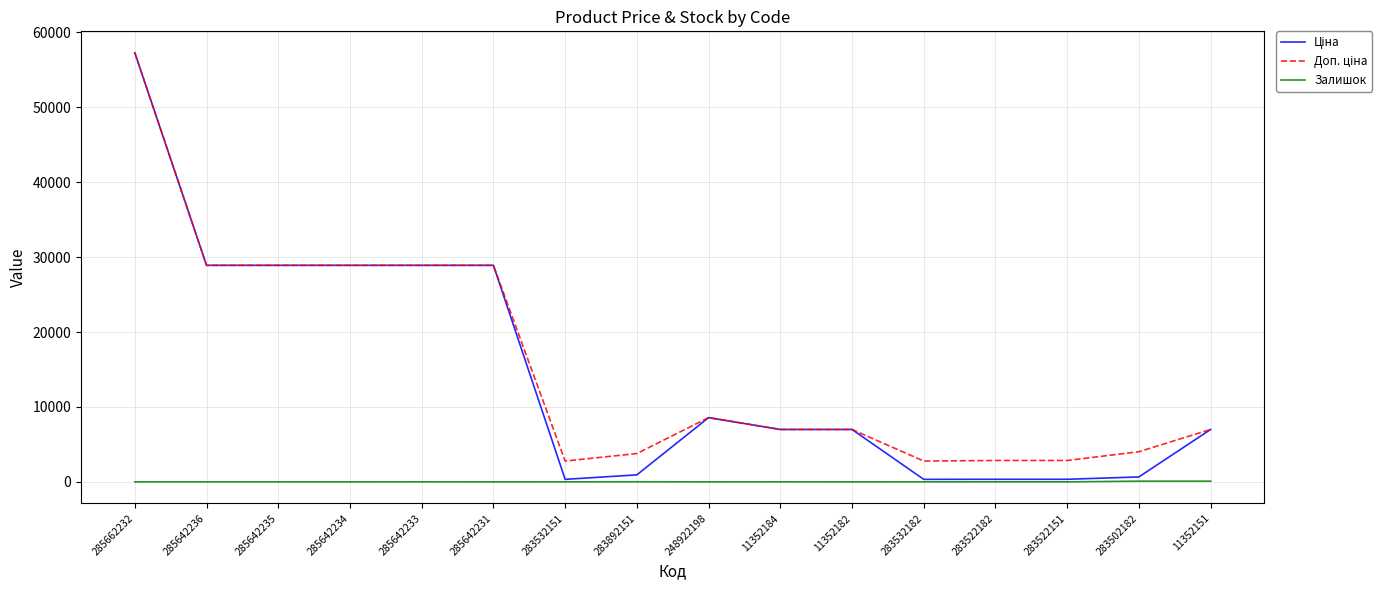

True or false: Залишок has a value of 12.0 at 248922198.

True